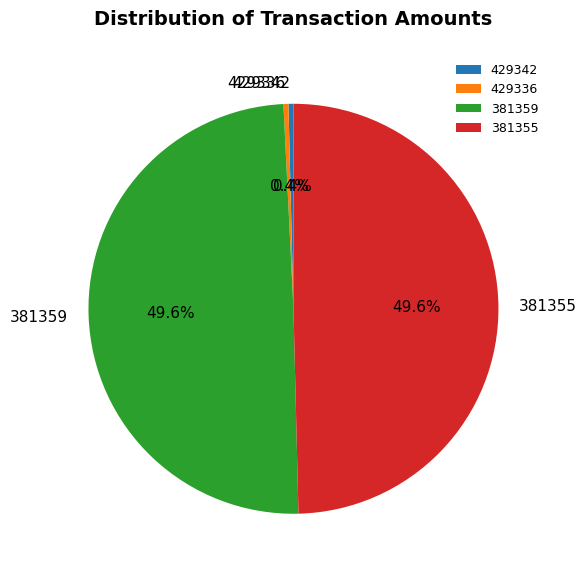

Is there any slice that represents more than half of the pie?

No